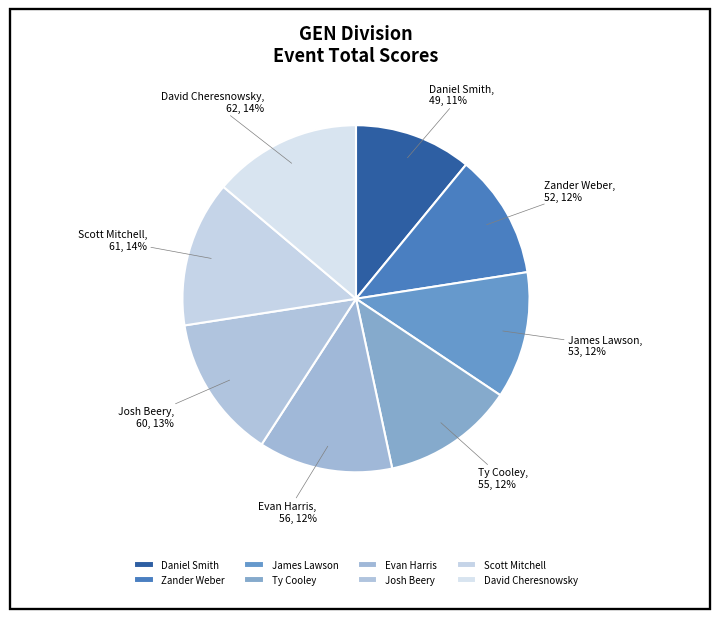

Count the number of slices in the pie.

8